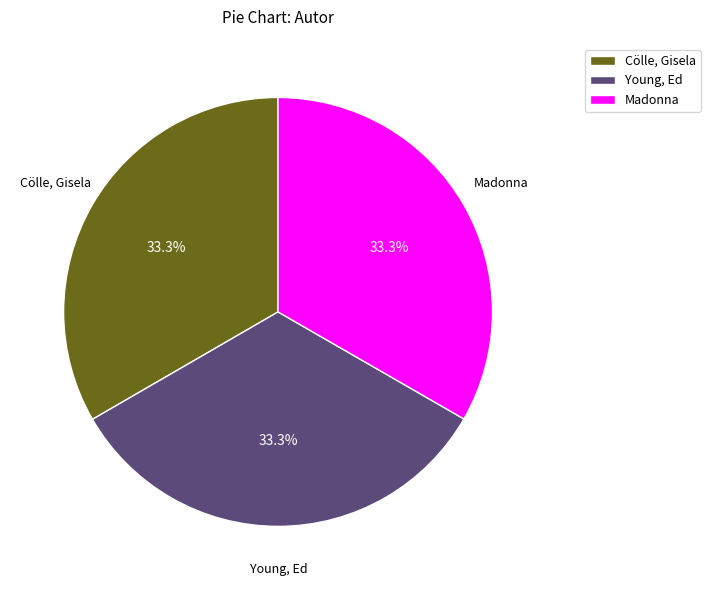

The Young, Ed slice represents 43% of the pie. True or false?

False